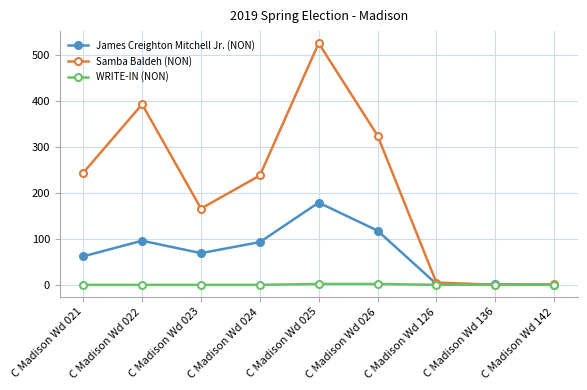

Where is the first local maximum for James Creighton Mitchell Jr. (NON)?

C Madison Wd 022